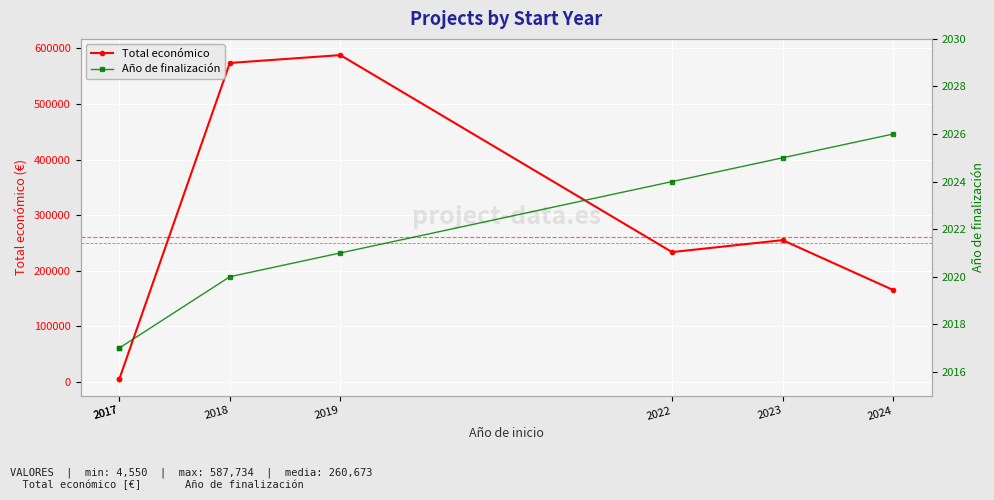

What is the approximate value of Total económico at 2017, to the nearest 50?

5000